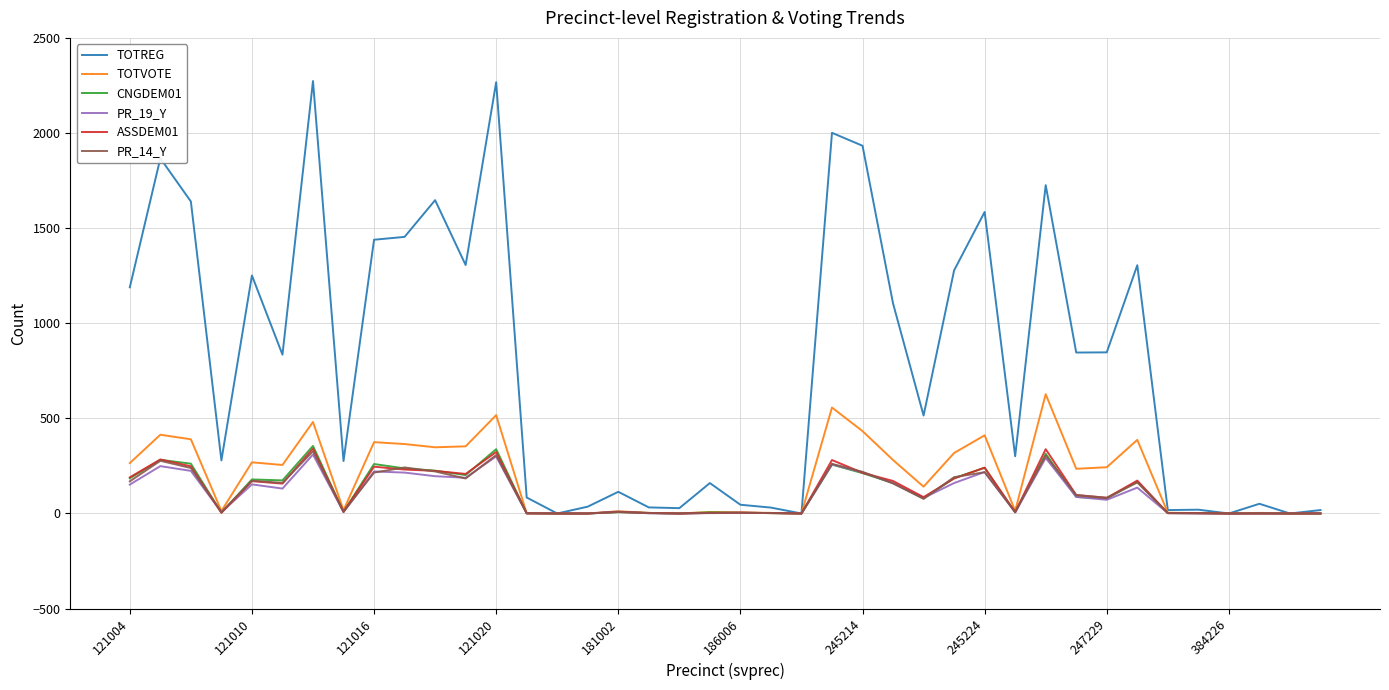

What is the greatest value displayed?

2273